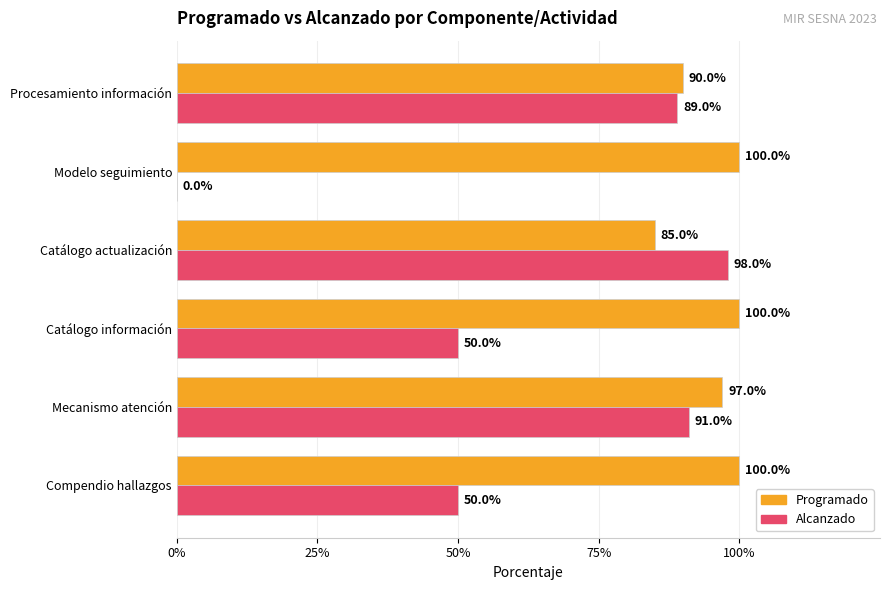

What are all the series names shown in the legend?

Programado, Alcanzado